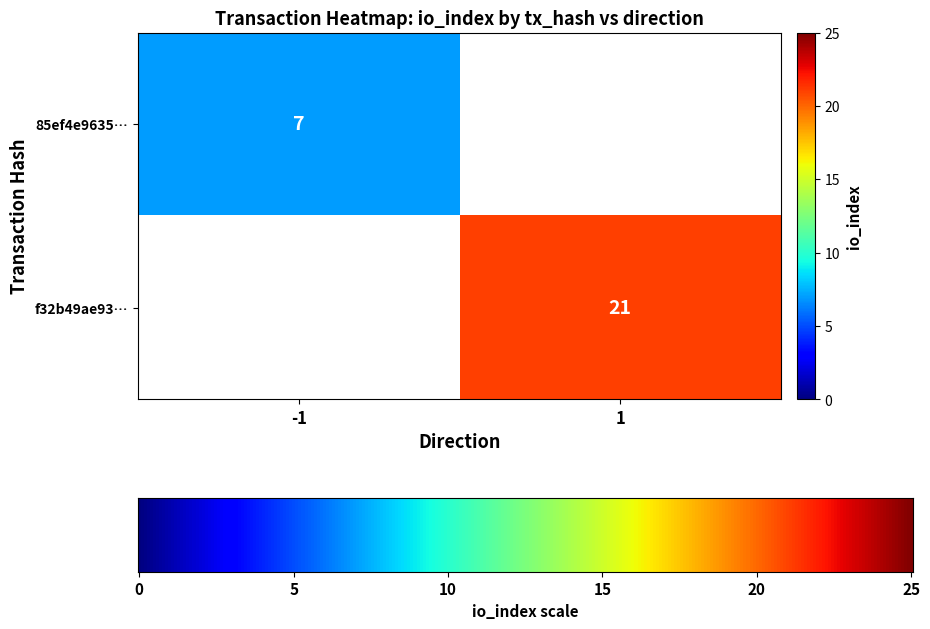

At how many categories does at least one series exceed 0?

2